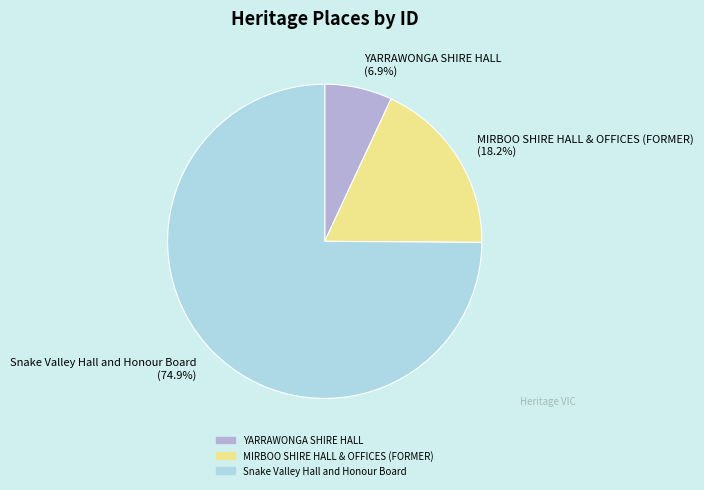

Count the number of slices in the pie.

3